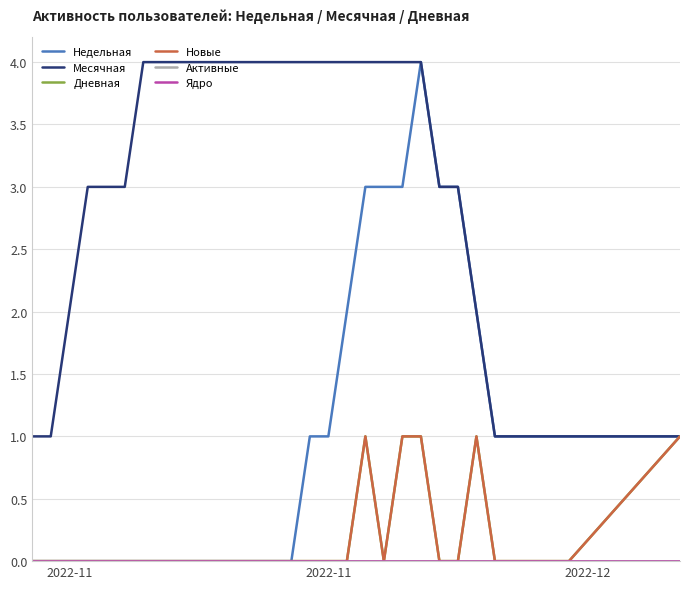

Is this an area chart (filled region under the line)?

No